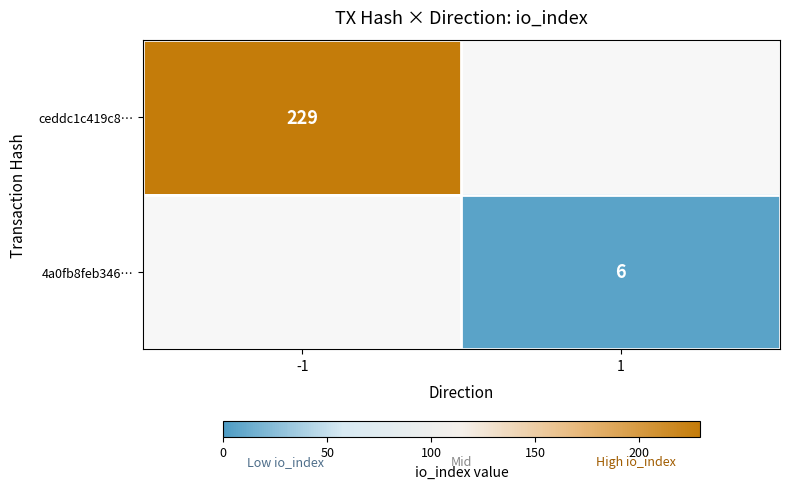

The ceddc1c419c8… series shows 229 at -1. True or false?

True